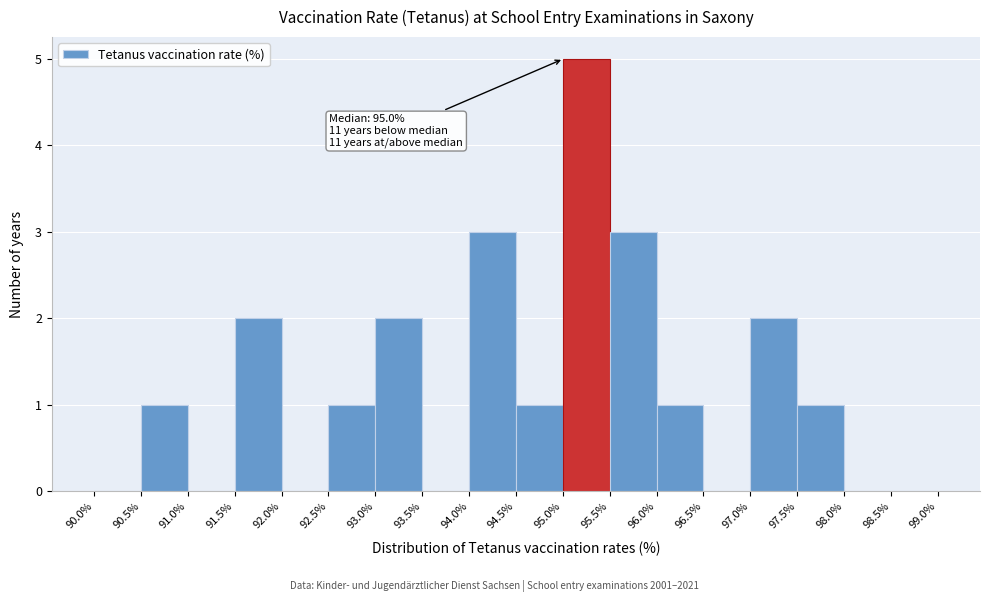

Which range on the x-axis has the tallest bar?

95.0% to 95.5%